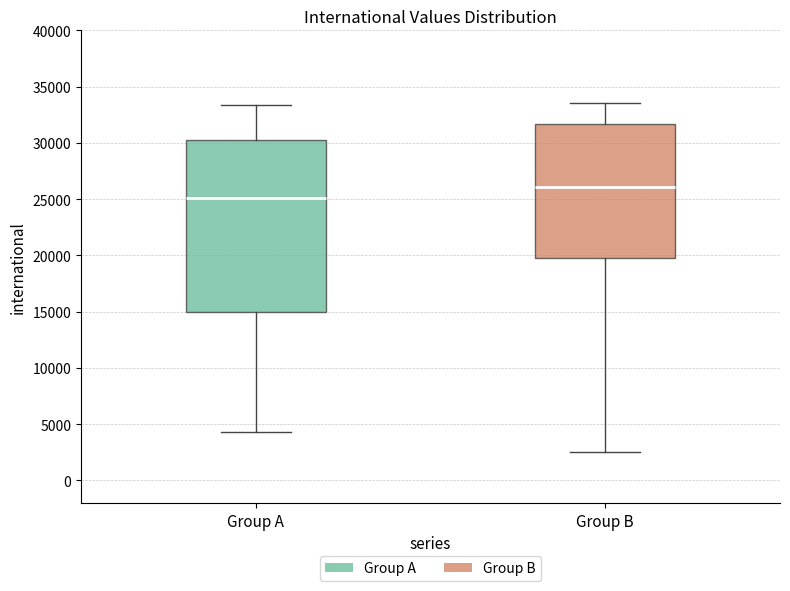

Which box has the highest median line?

Group B